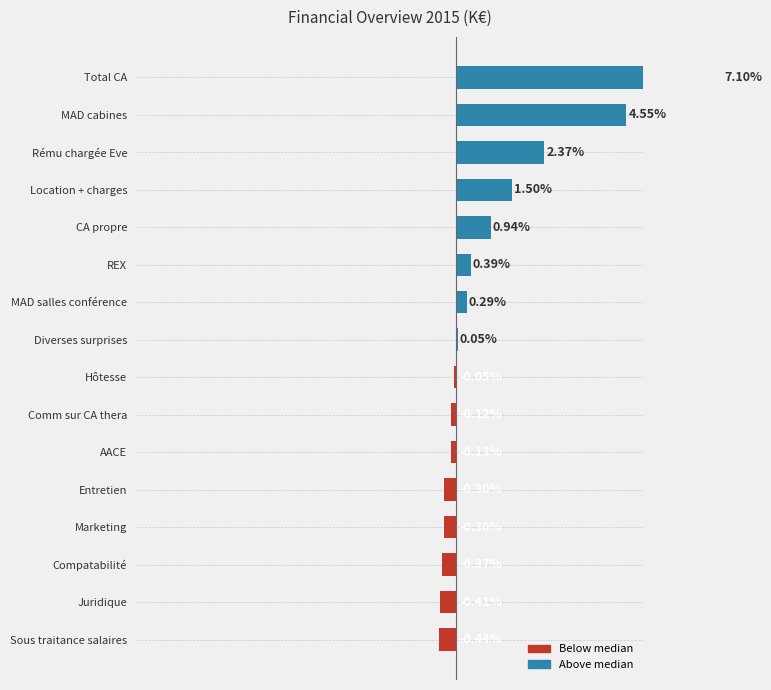

Reading right to left, what are all the values shown in this chart?

7.1	4.6	2.4	1.5	0.9	0.4	0.3	0.1	-0.1	-0.1	-0.1	-0.3	-0.3	-0.4	-0.4	-0.4